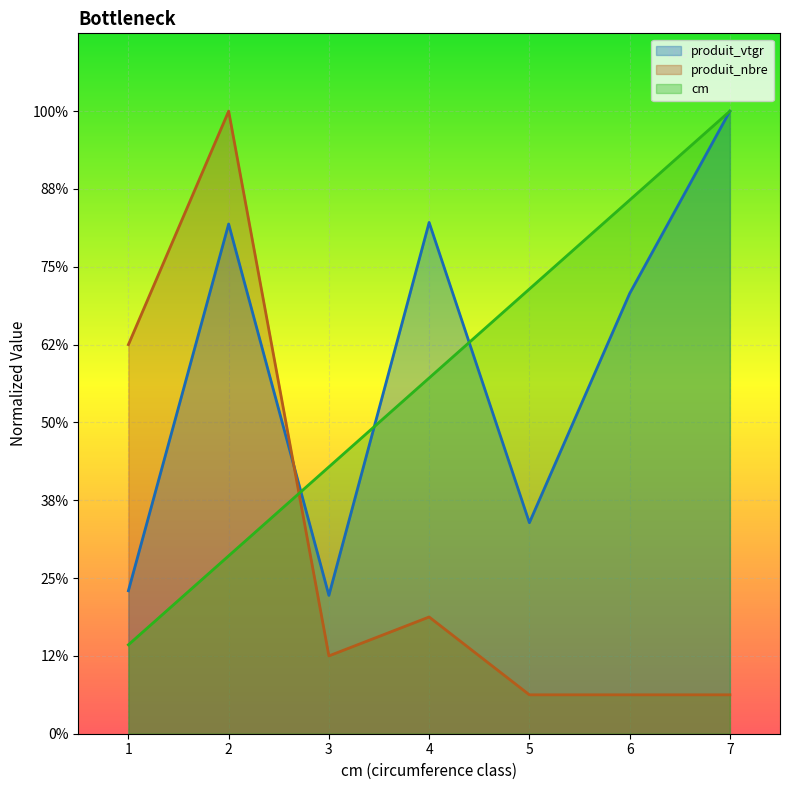

What are all the series names shown in the legend?

produit_vtgr, produit_nbre, cm